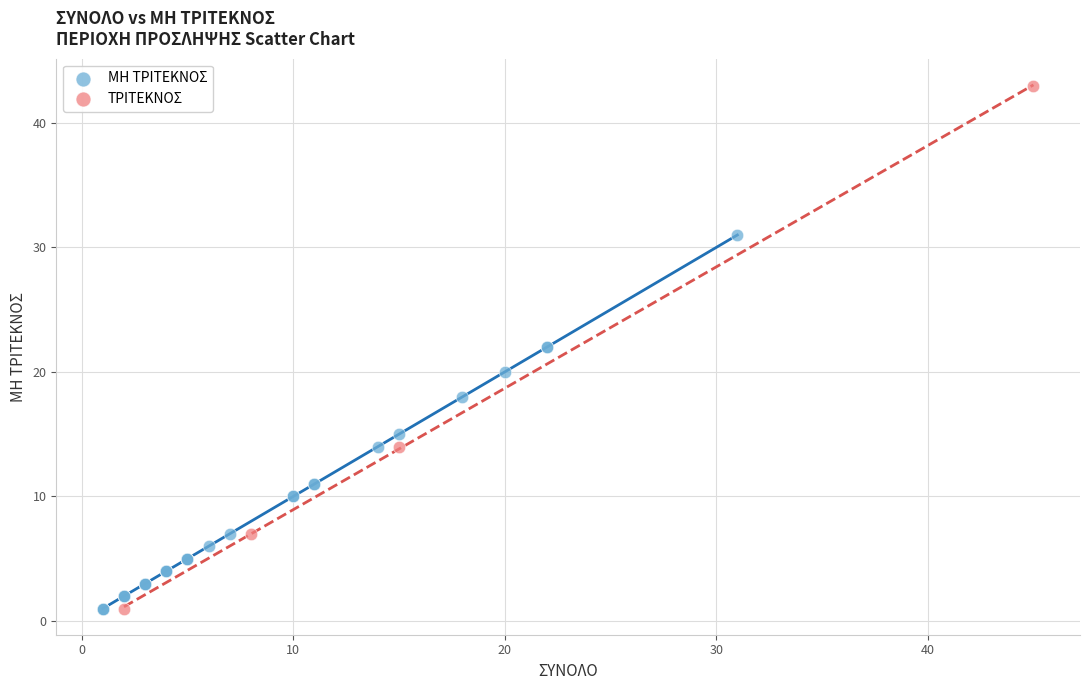

What are all the series names shown in the legend?

ΜΗ ΤΡΙΤΕΚΝΟΣ, ΤΡΙΤΕΚΝΟΣ